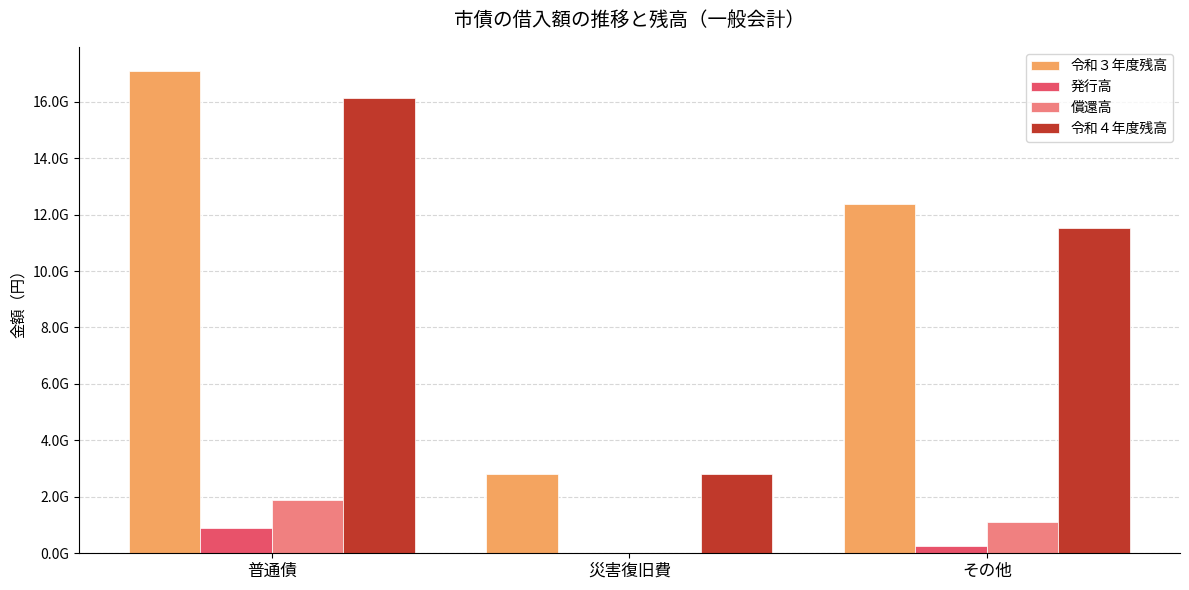

What is the sum of the 令和３年度残高 values at その他 and 災害復旧費?

15160412699